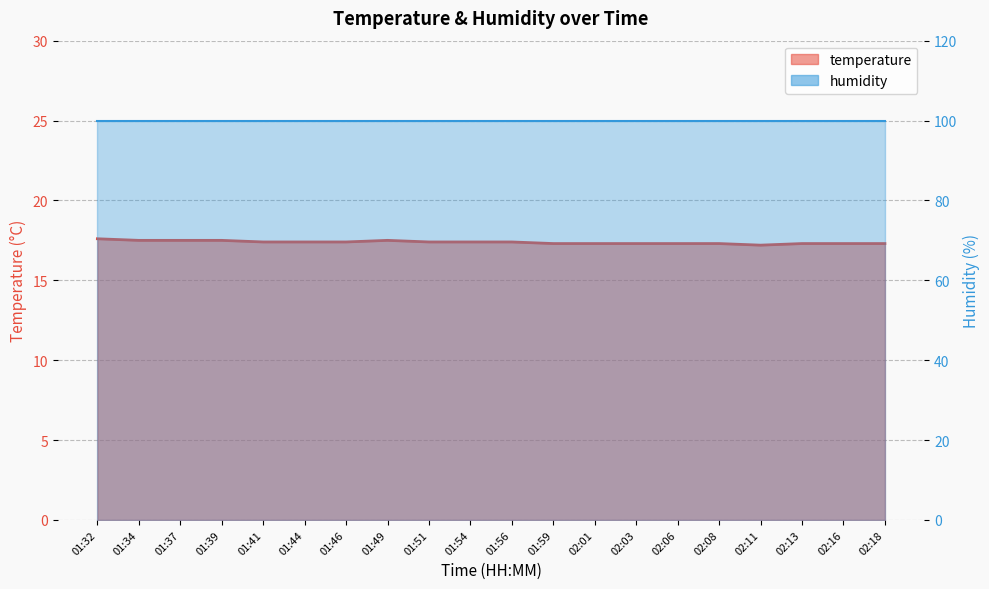

What position from the right is 01:49?

13